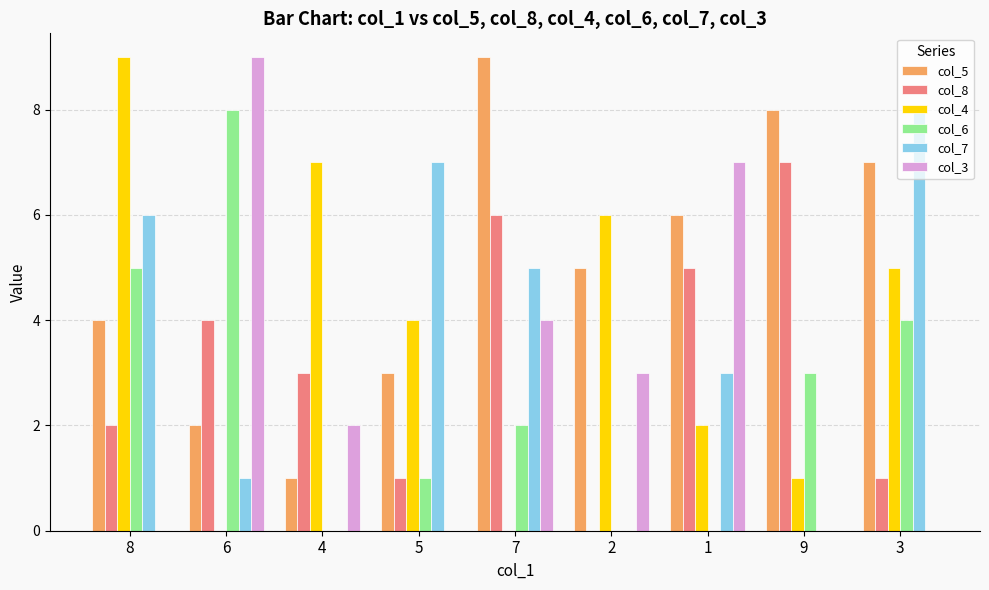

What is the approximate value of col_8 at 1?

5